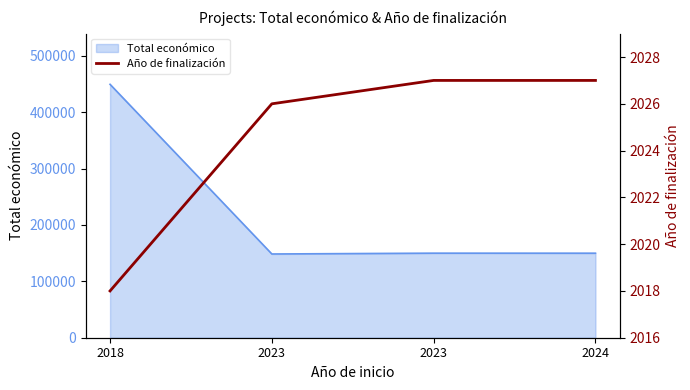

The value at 2023 is 2026. True or false?

True